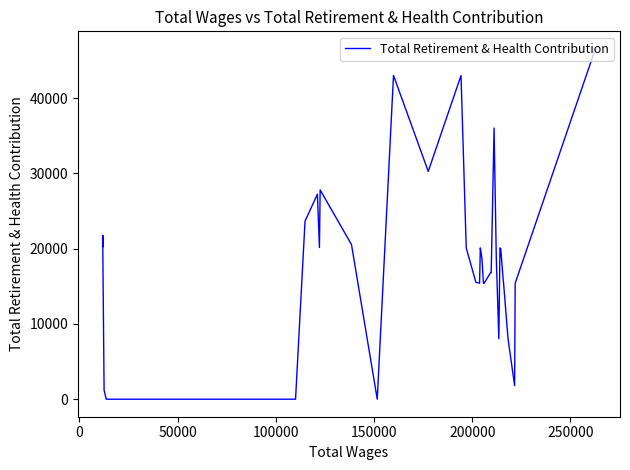

How many values are below 18785?

20